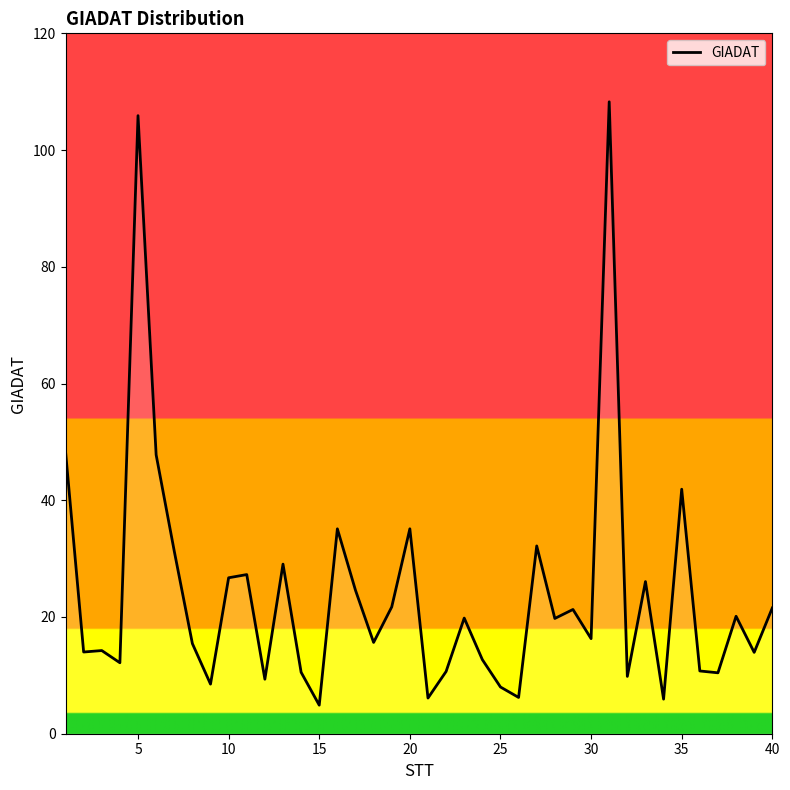

What is the greatest value displayed?

108.3